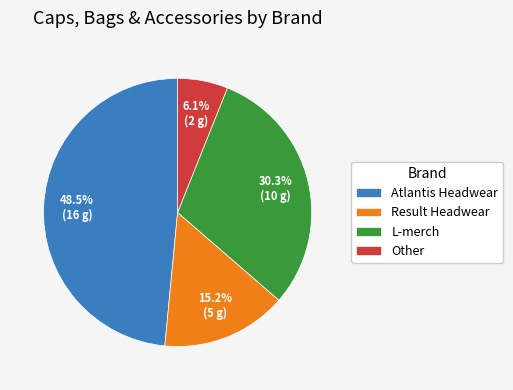

What is the largest slice in the pie chart?

Atlantis Headwear